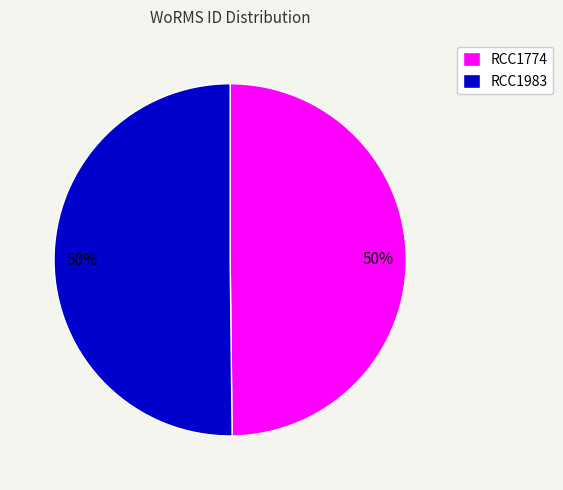

Do RCC1774 and RCC1983 together represent more than half of the pie?

Yes